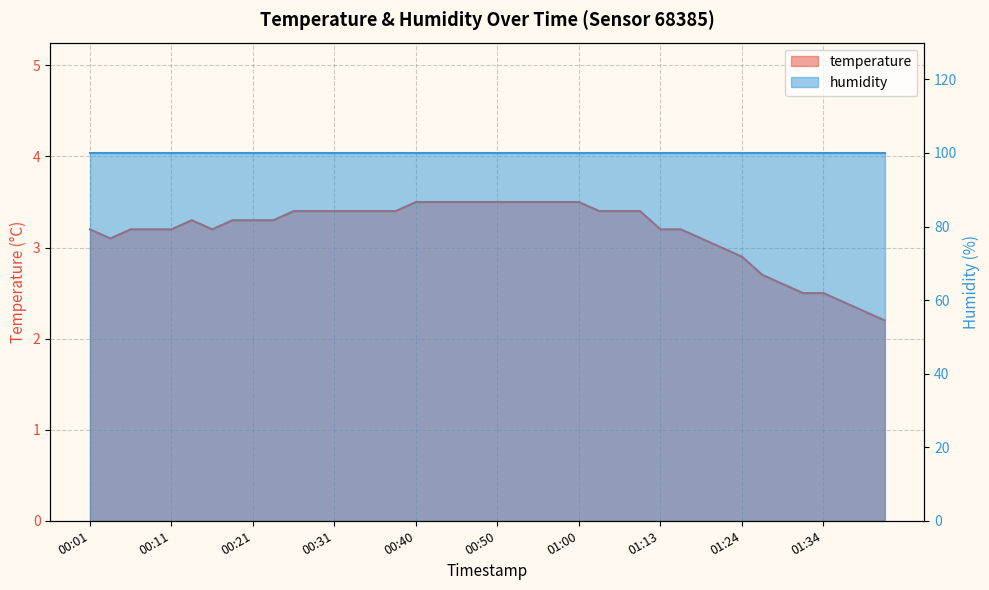

List the labels in order of value, smallest first.

01:41, 01:39, 01:36, 01:31, 01:34, 01:29, 01:26, 01:24, 01:21, 00:04, 01:18, 00:01, 00:06, 00:09, 00:11, 00:16, 01:13, 01:16, 00:14, 00:18, 00:21, 00:23, 00:26, 00:28, 00:31, 00:33, 00:35, 00:38, 01:02, 01:05, 01:08, 00:40, 00:43, 00:45, 00:48, 00:50, 00:53, 00:55, 00:58, 01:00